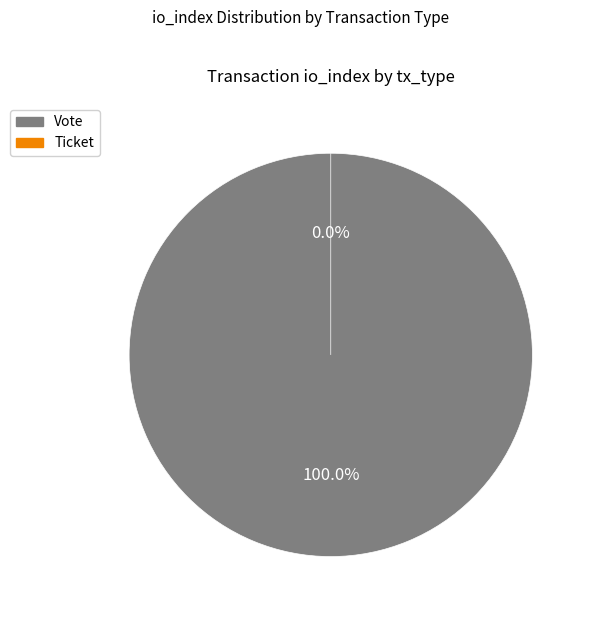

What is the total percentage of Ticket and Vote?

100.0%